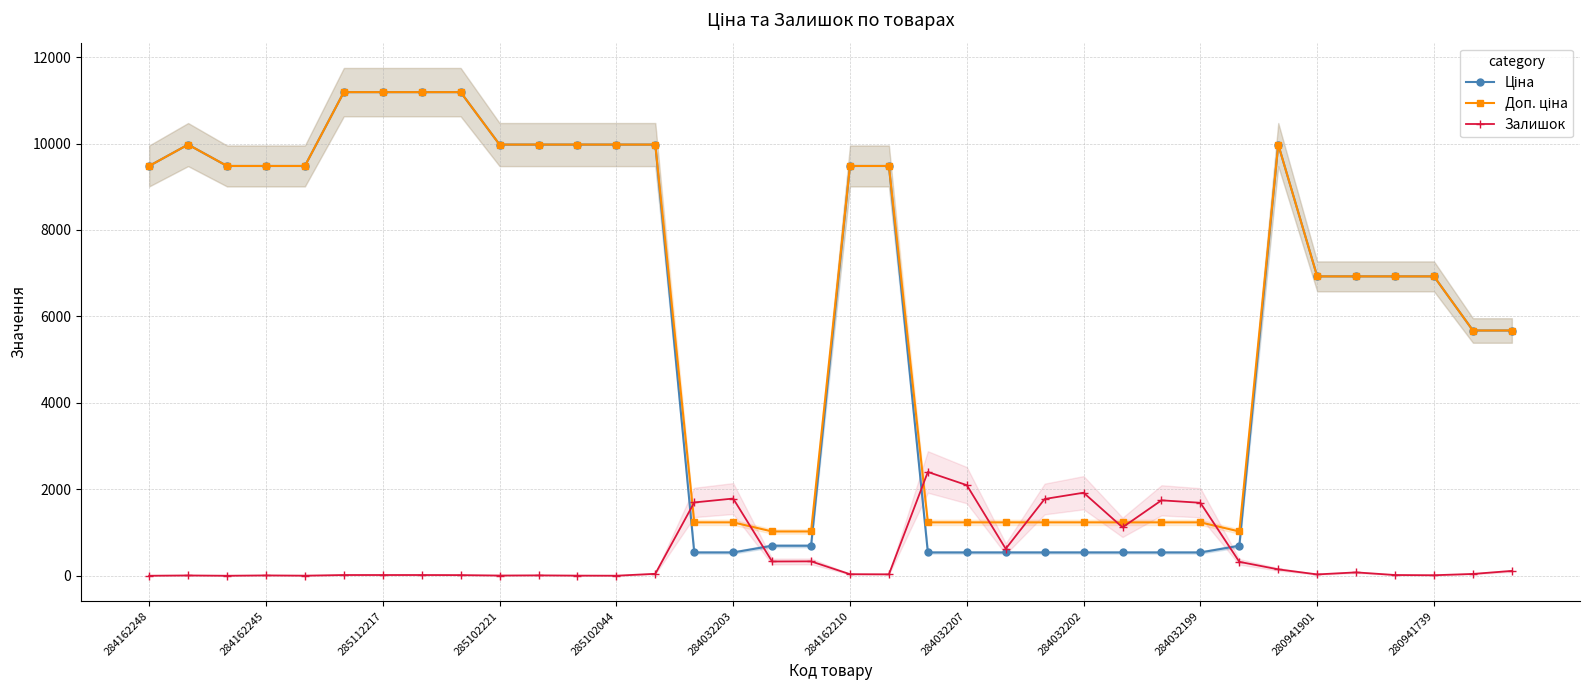

How many lines are shown in the chart?

3